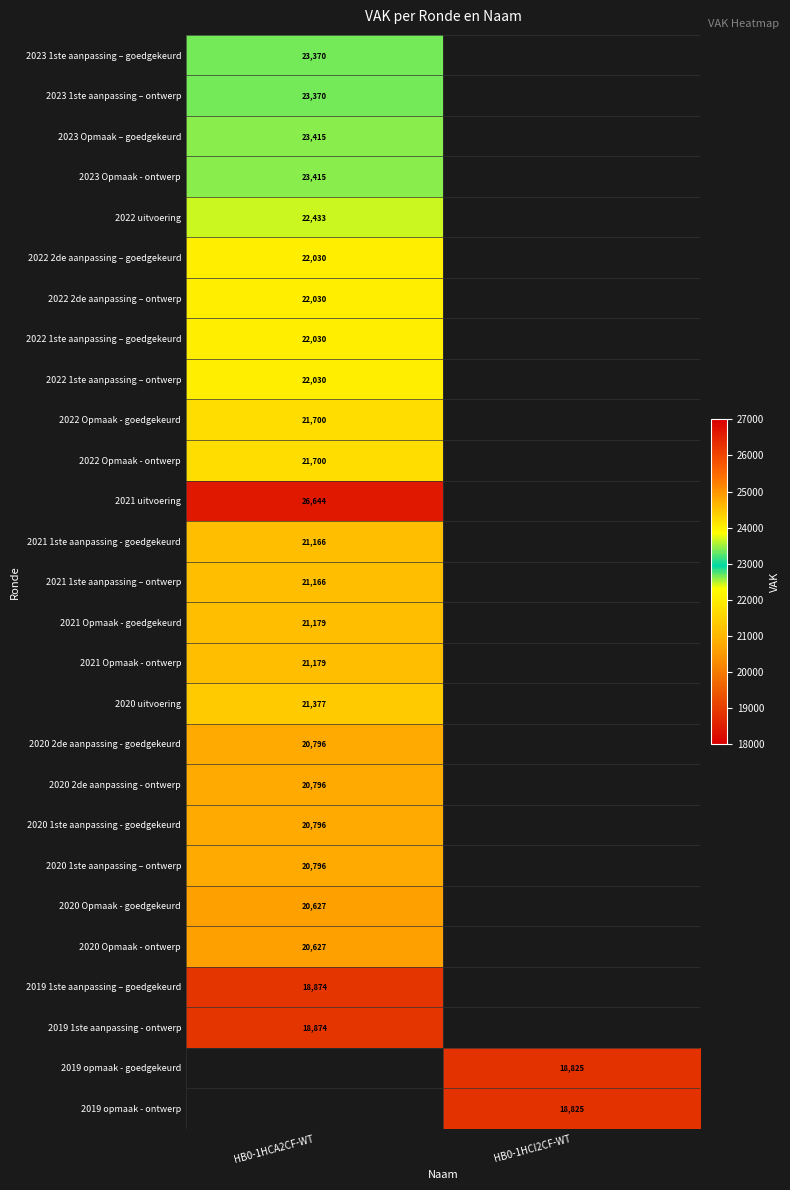

The 2020 1ste aanpassing - goedgekeurd series shows 4200 at HB0-1HCA2CF-WT. True or false?

False